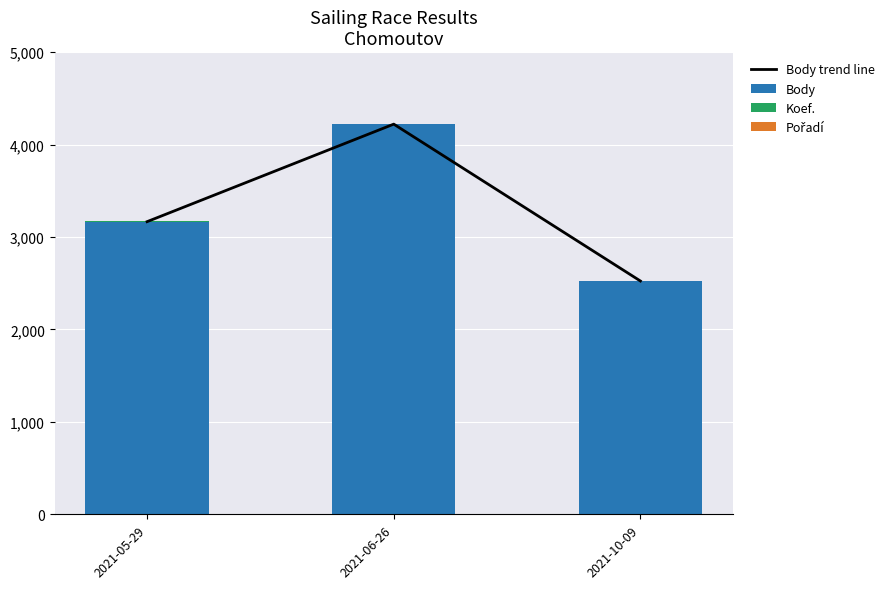

Is it true that Body trend line equals 950 at 2021-06-26?

False